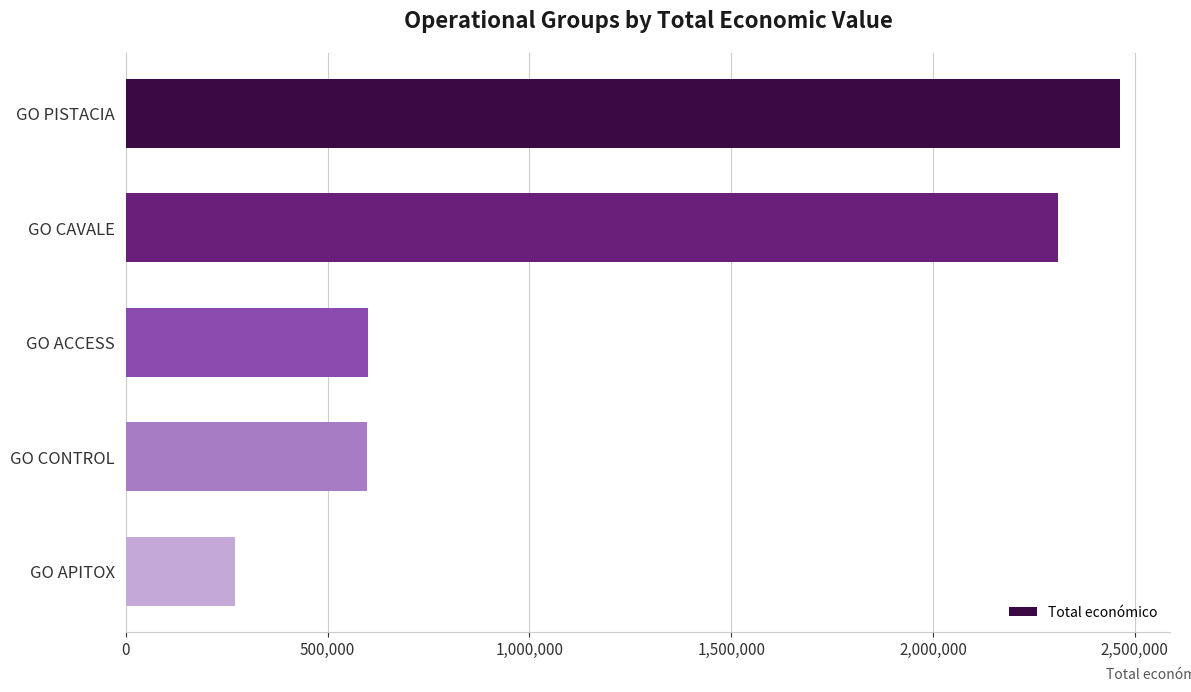

What is the label of the 5th bar from the top?

GO APITOX